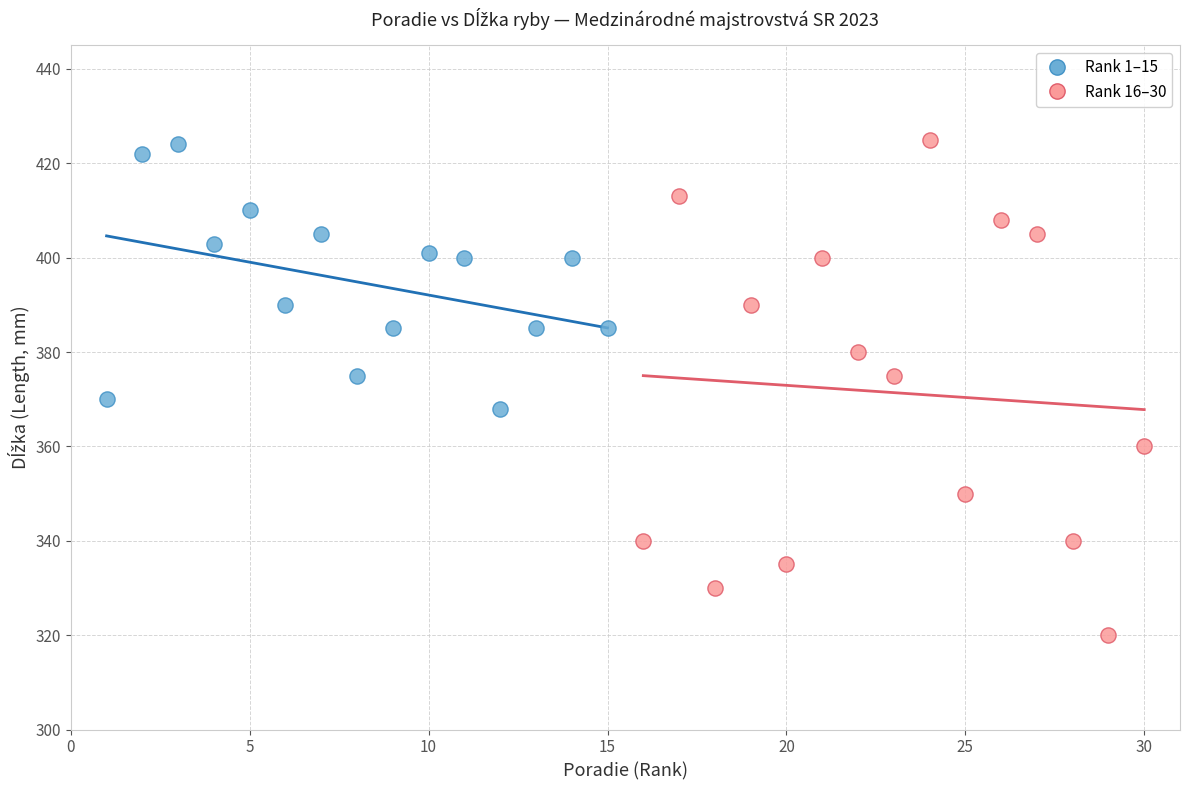

Which series contains the lowest Y value?

Rank 16–30